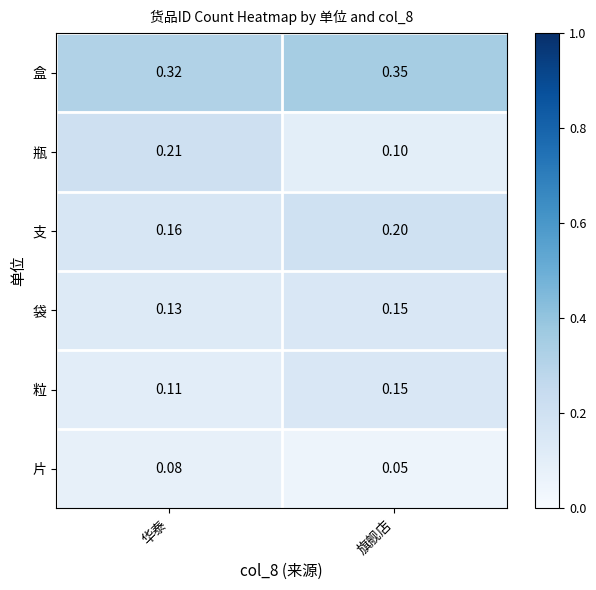

Which series has the largest range (max minus min)?

瓶